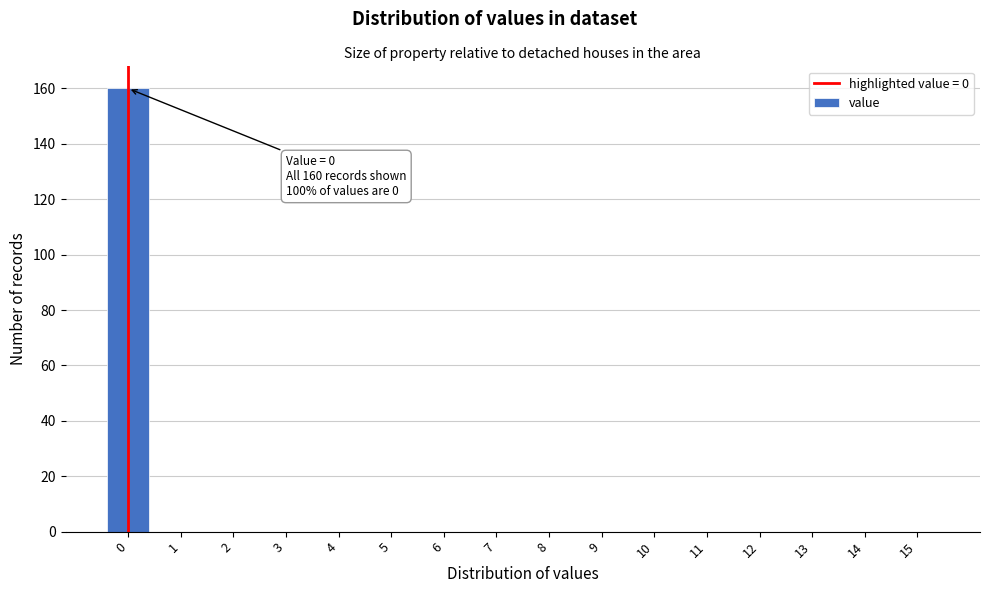

Reading left to right, what are all the values shown in this chart?

0=160	1=0	2=0	3=0	4=0	5=0	6=0	7=0	8=0	9=0	10=0	11=0	12=0	13=0	14=0	15=0